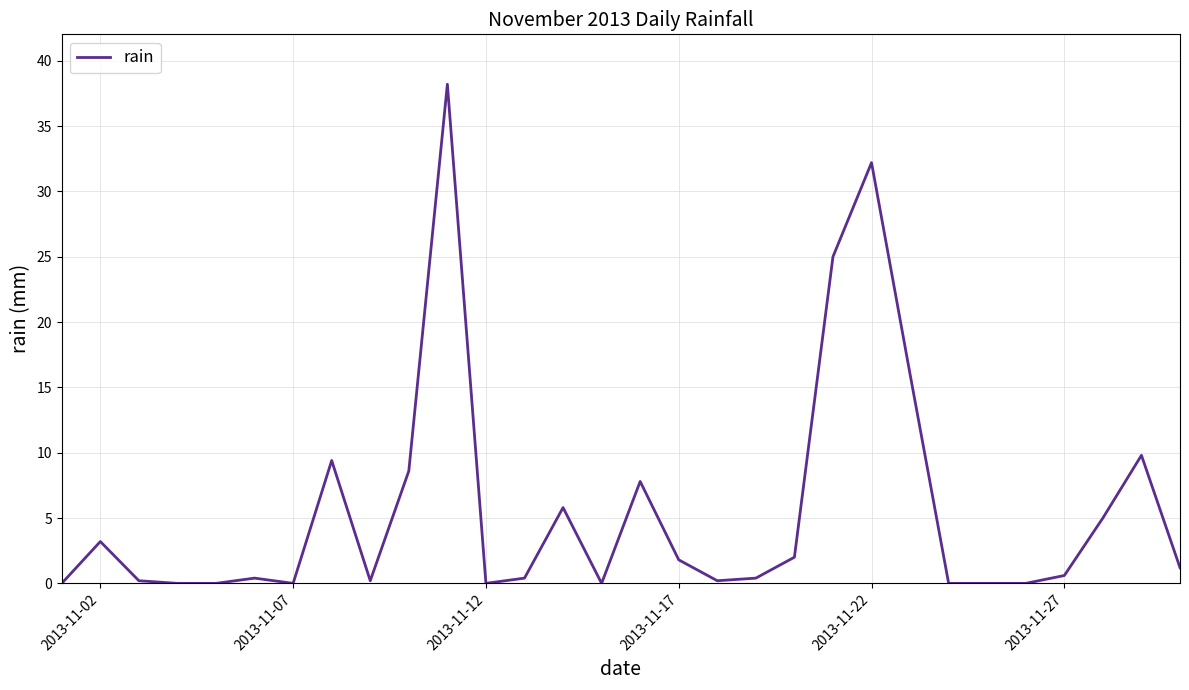

What is the greatest value displayed?

38.2